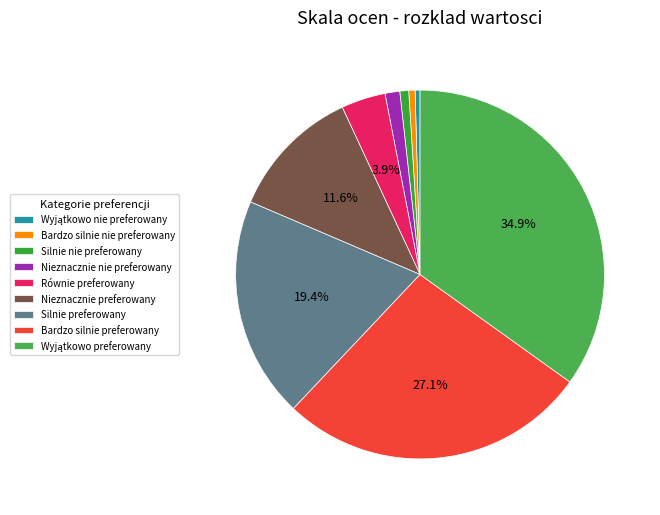

Does Bardzo silnie nie preferowany represent more than half of the total?

No